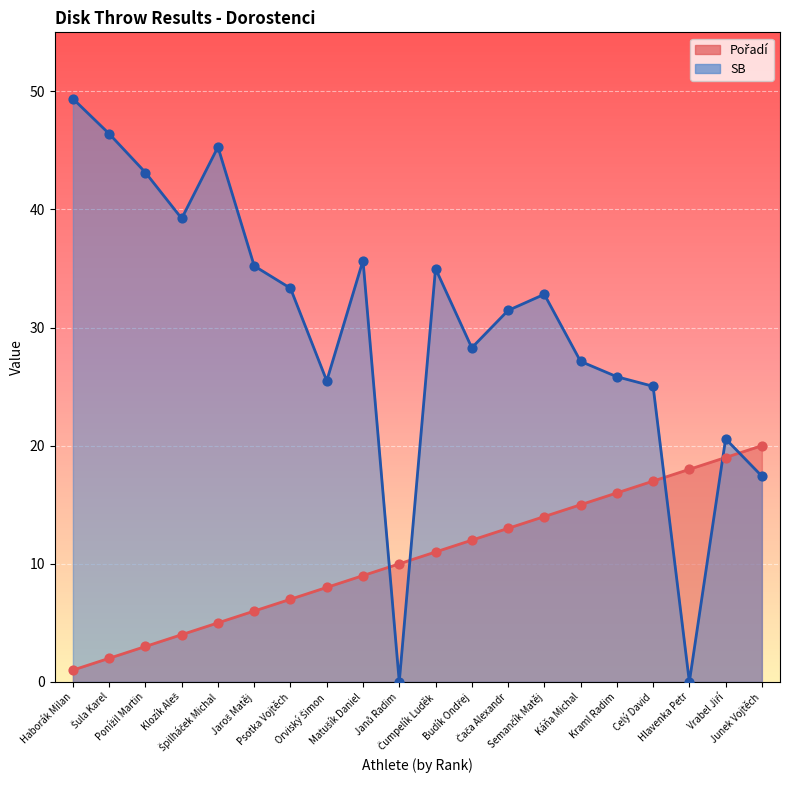

Which series has the largest total across all categories?

SB